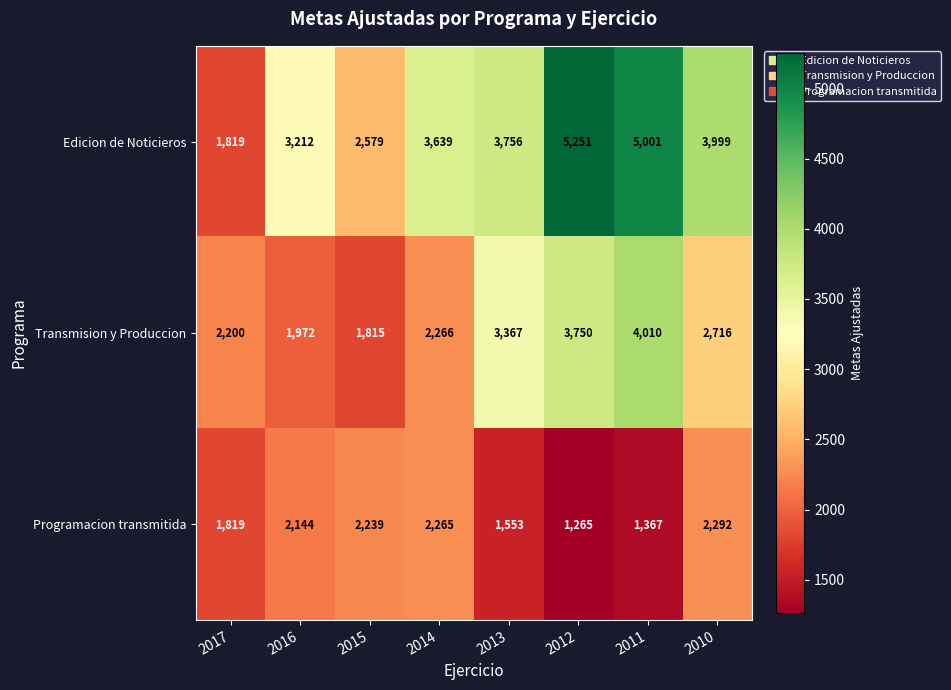

What is the difference between the maximum and minimum values in the Programacion transmitida series?

1027